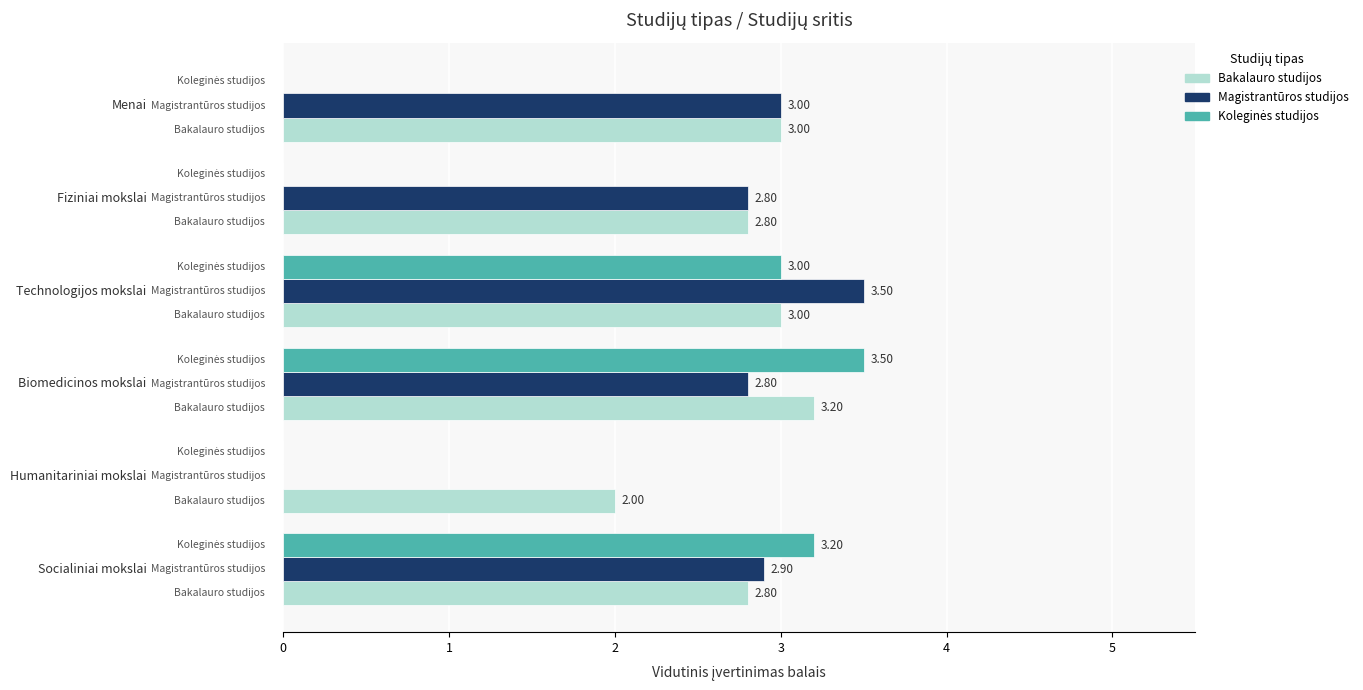

Which series has the largest total across all categories?

Bakalauro studijos